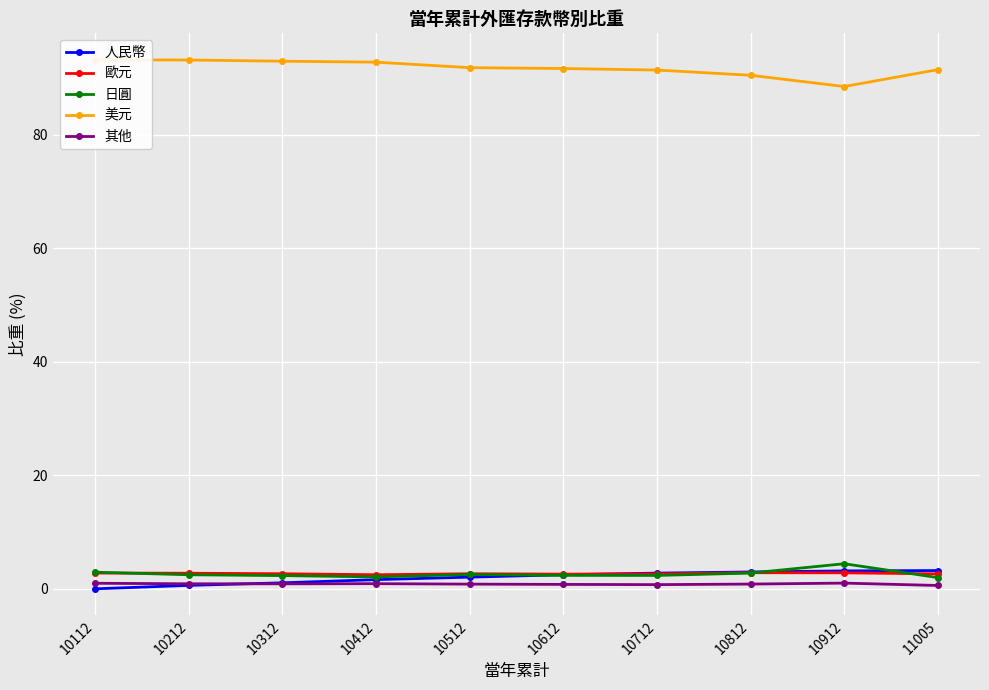

What is the difference between the second highest and minimum values in the 歐元 series?

0.3